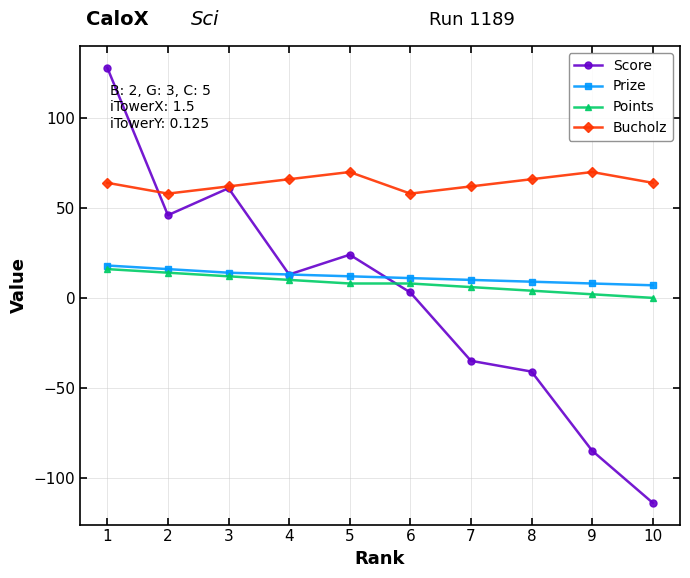

List the labels in order of Score value, smallest first.

10, 9, 8, 7, 6, 4, 5, 2, 3, 1